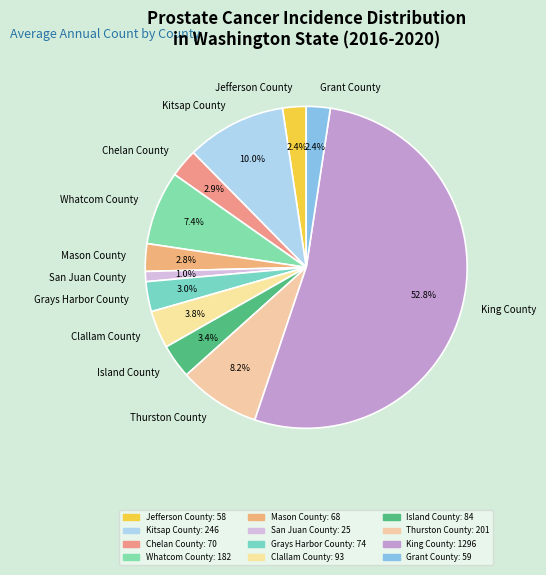

Which category accounts for the majority?

King County